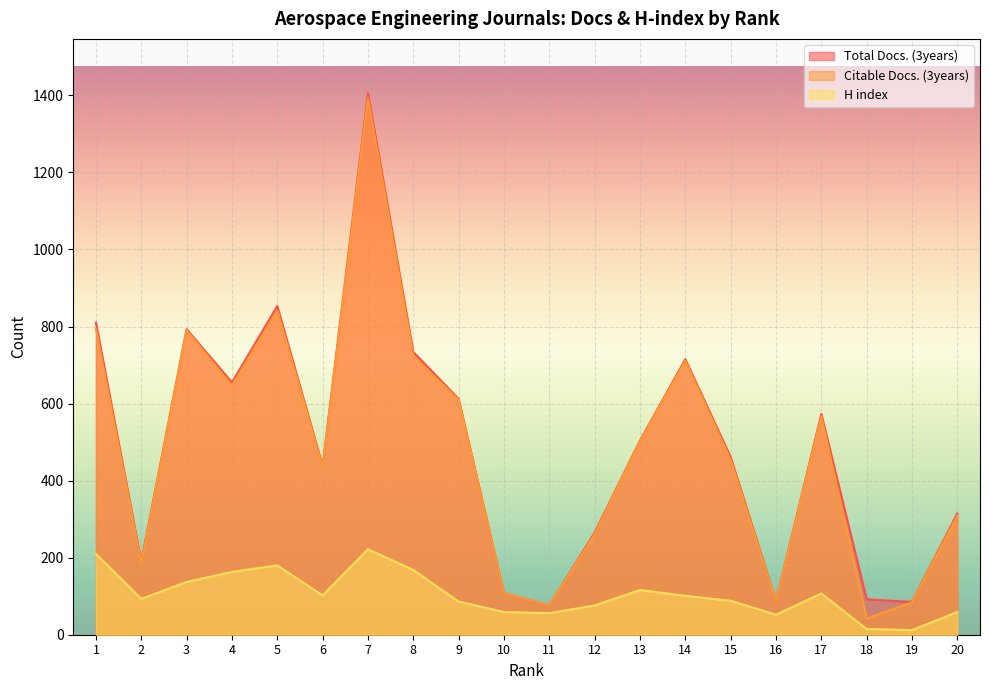

True or false: Citable Docs. (3years) and H index cross at least once.

False